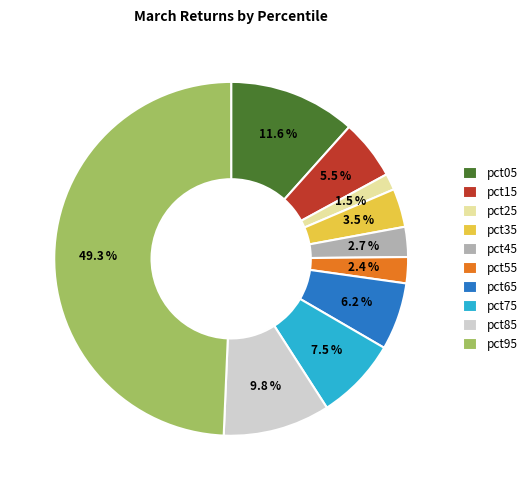

What portion of the pie excludes pct45?

97.3%